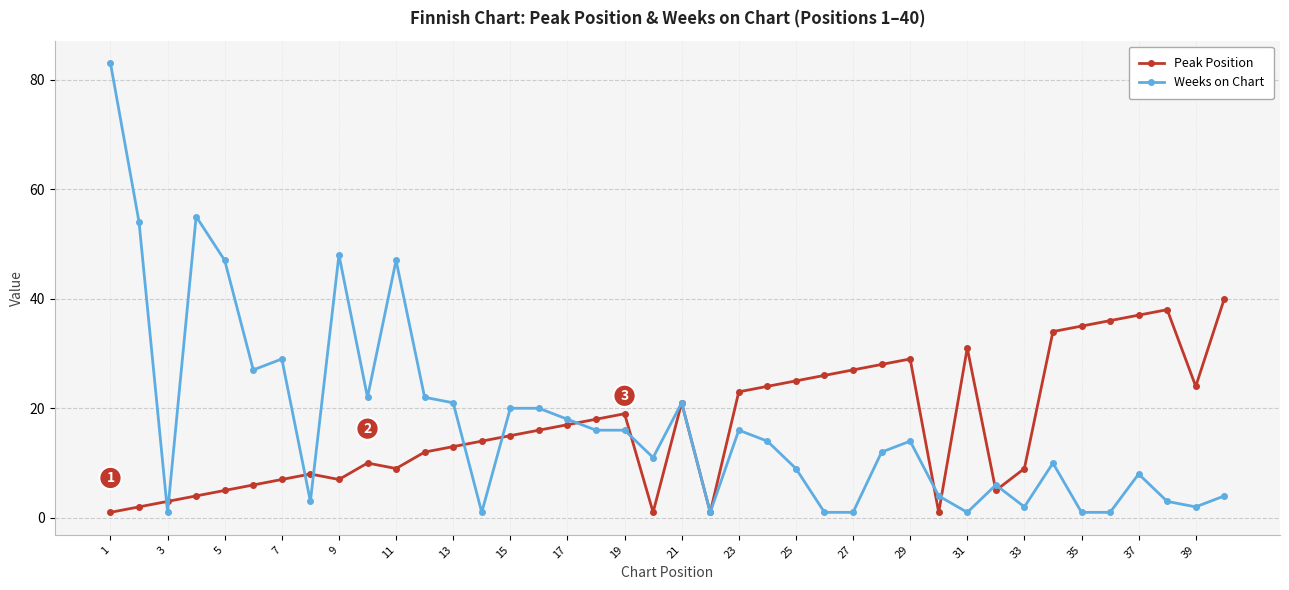

What is the value of the Peak Position point at the 7th from the left?

7